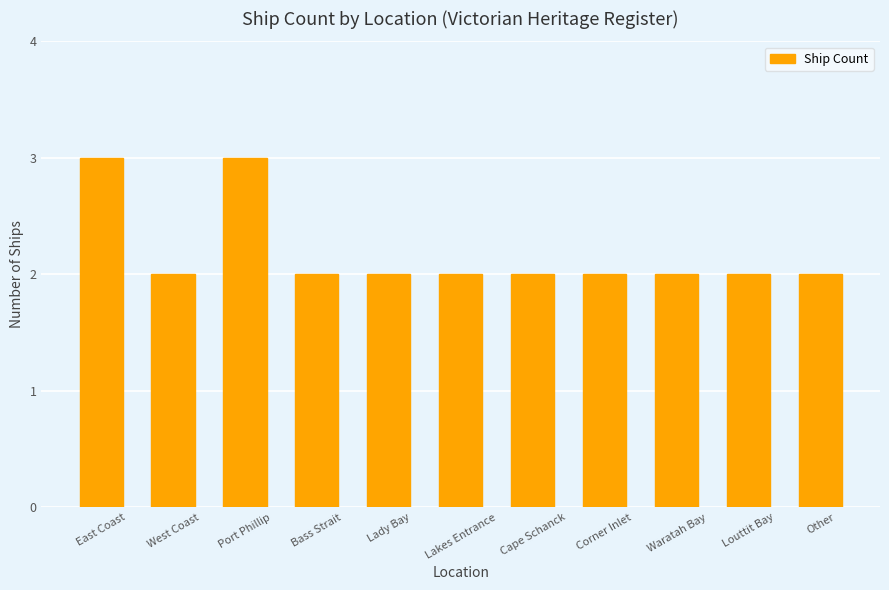

True or false: the data shows 2 at Cape Schanck.

True